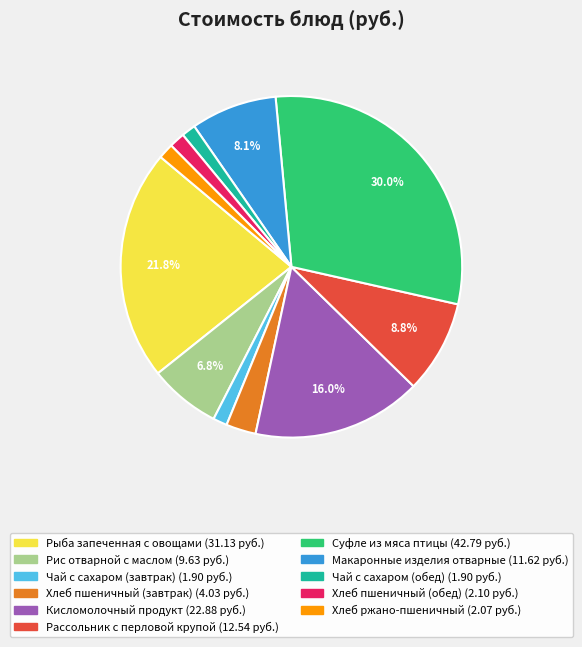

How much of the chart is everything except Кисломолочный продукт?

84.0%